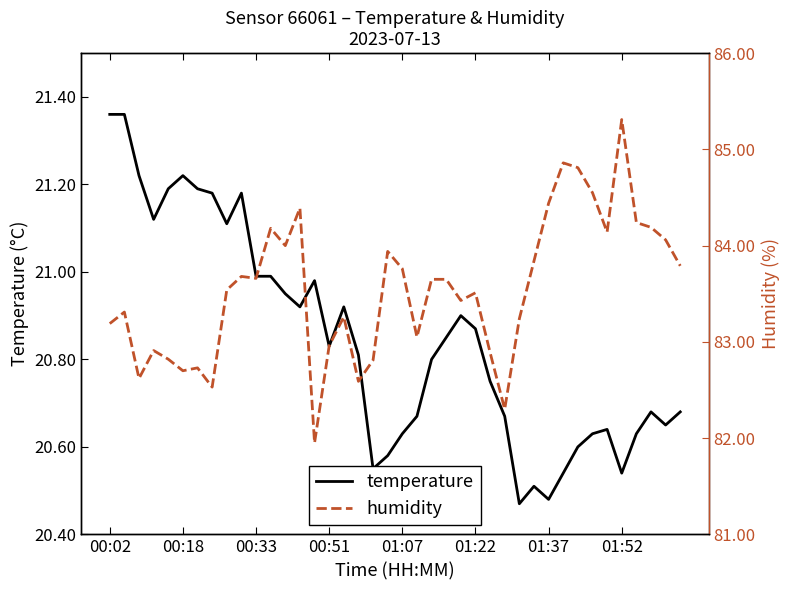

What is the highest value of the humidity series?

85.3